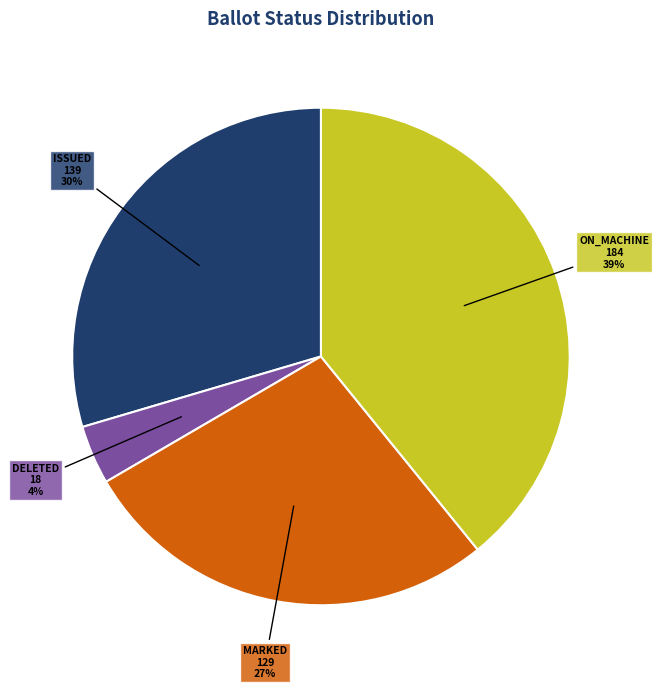

Is there a majority slice in this chart?

No